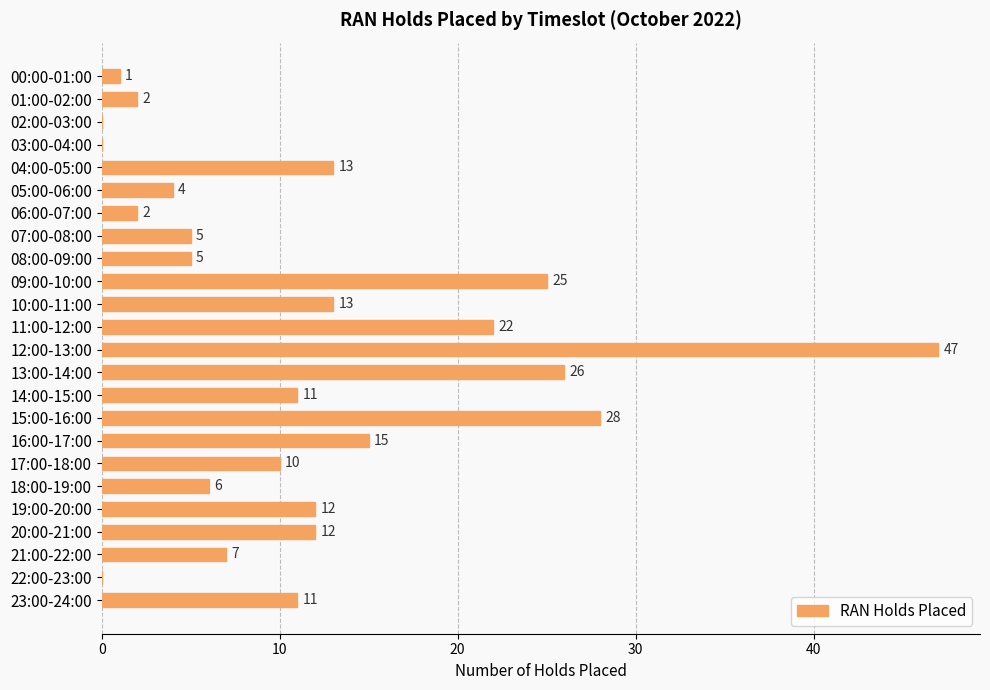

Count the number of data series in this chart.

1